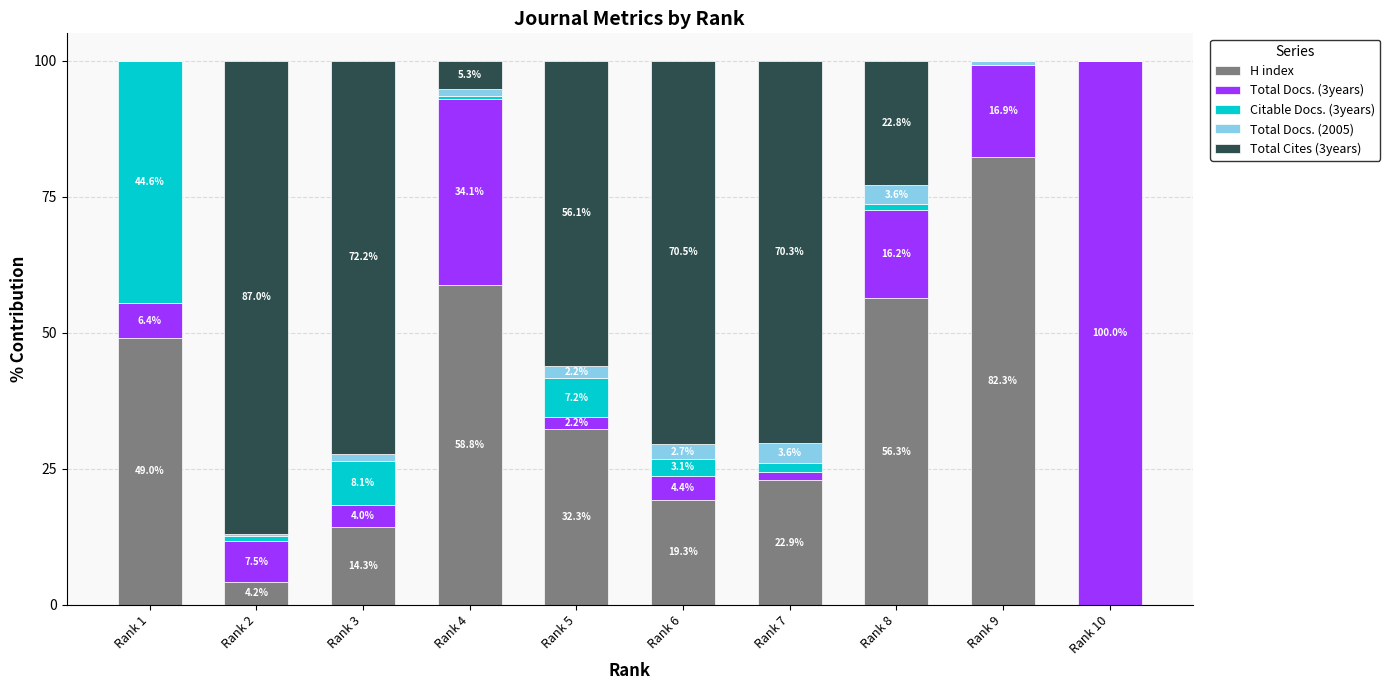

Count the number of categories in the chart.

10